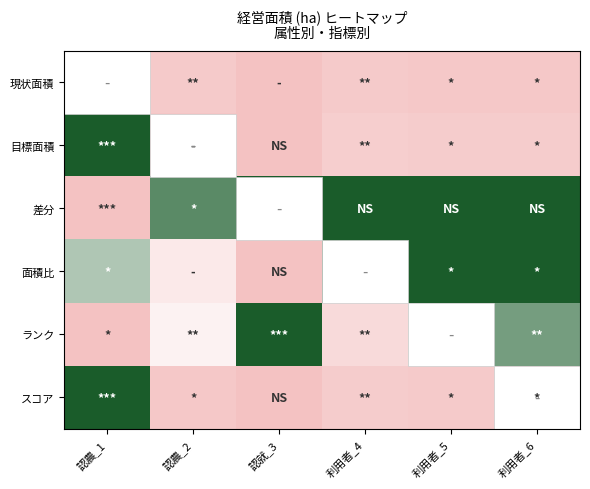

List the series in order of their peak value, lowest first.

現状面積, 目標面積, 差分, 面積比, ランク, スコア